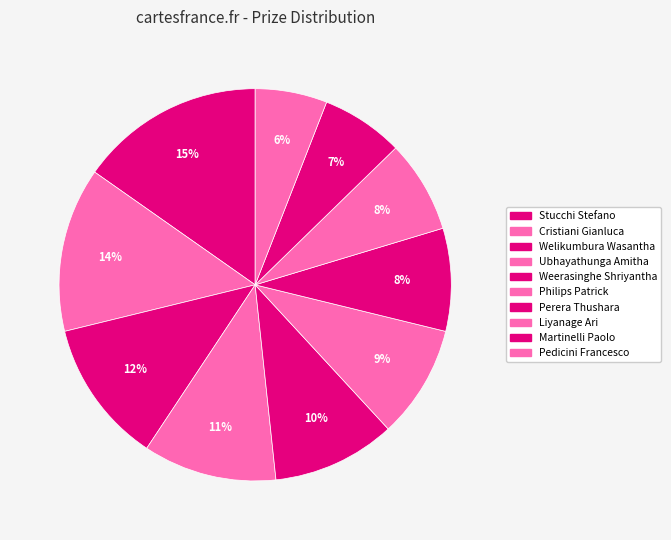

How many segments does this pie chart have?

10